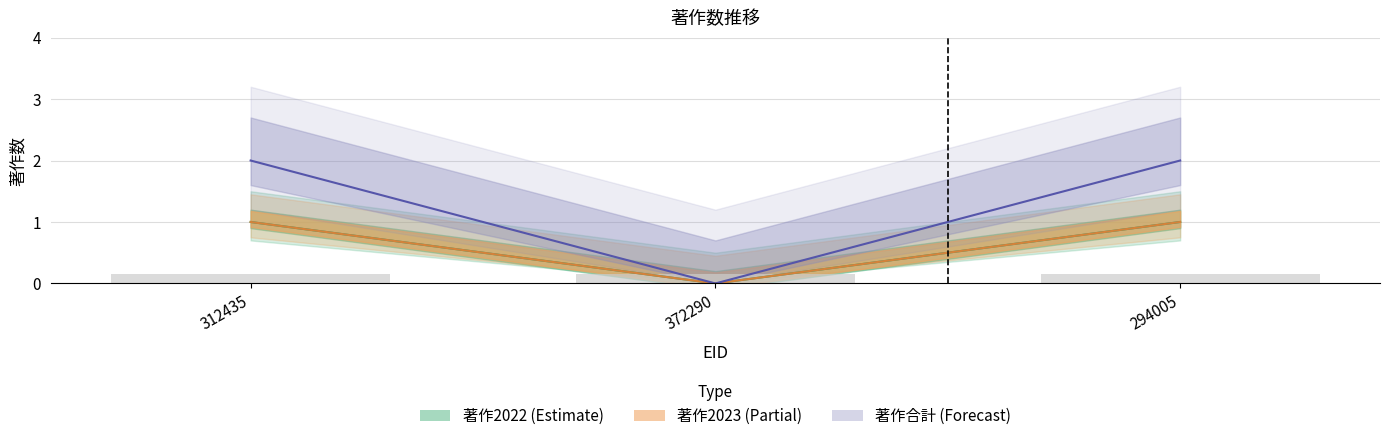

How many series are shown in this chart?

3